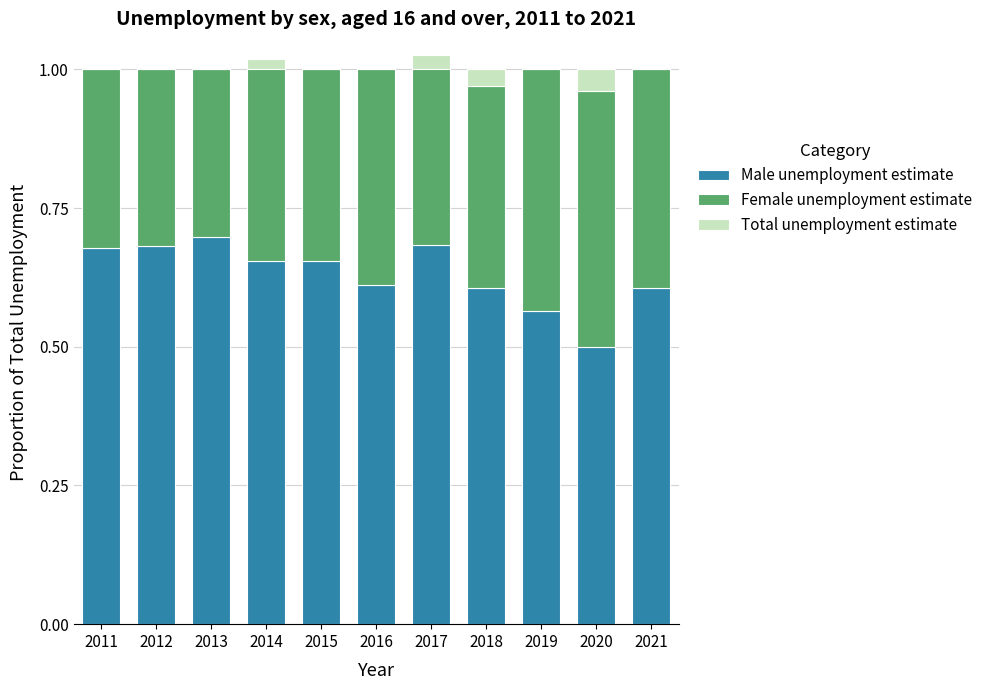

True or false: Female unemployment estimate has a value of 0.4 at 2016.

True